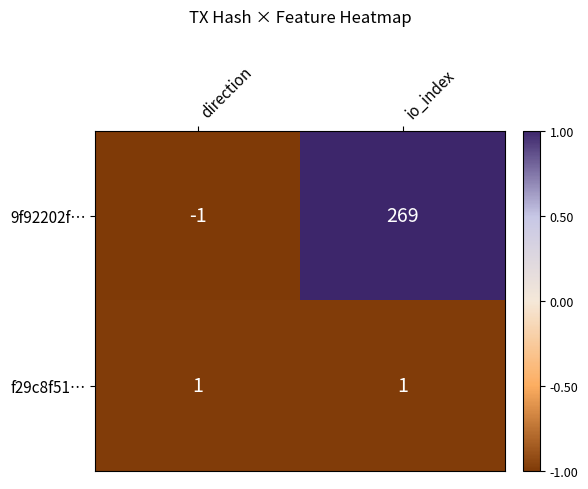

What is the greatest value displayed?

269